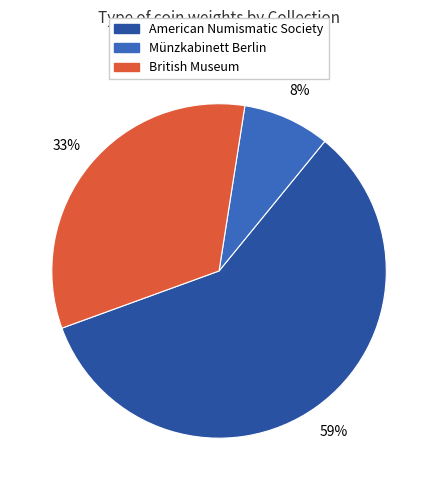

To the nearest percent, what is the average slice percentage?

33%